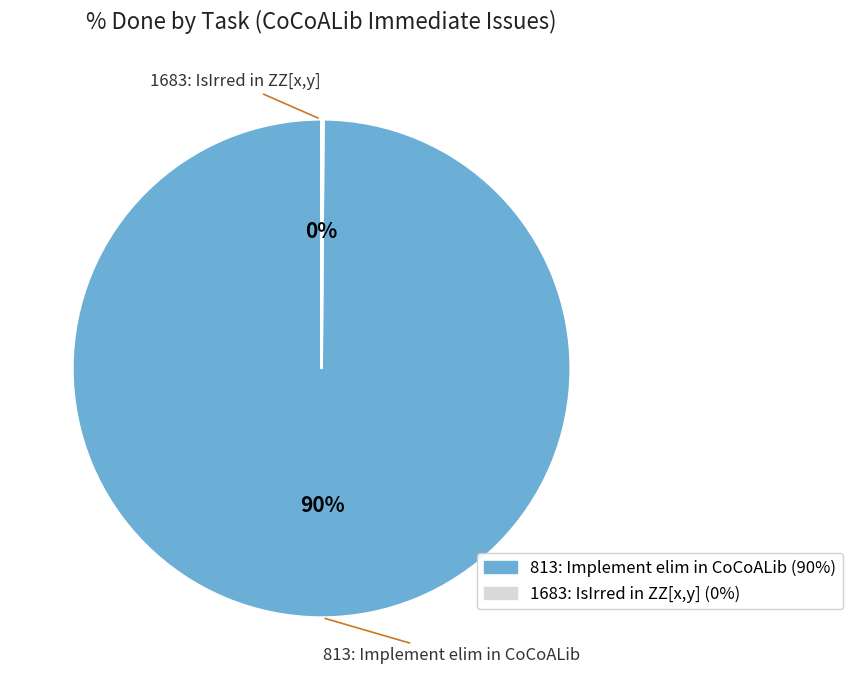

Does any single category account for the majority?

Yes